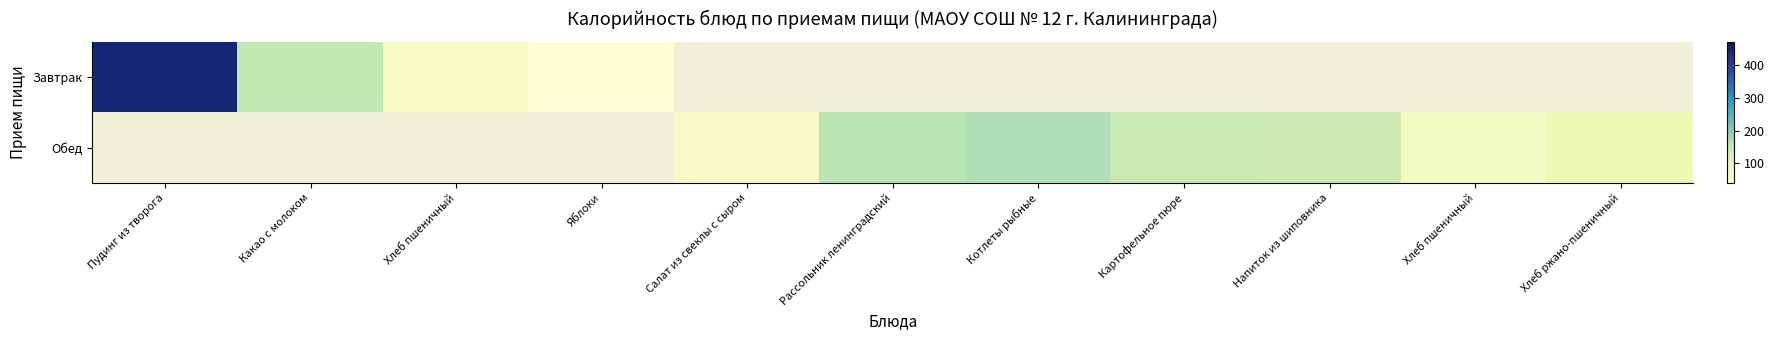

Which series has the widest spread of values?

Завтрак